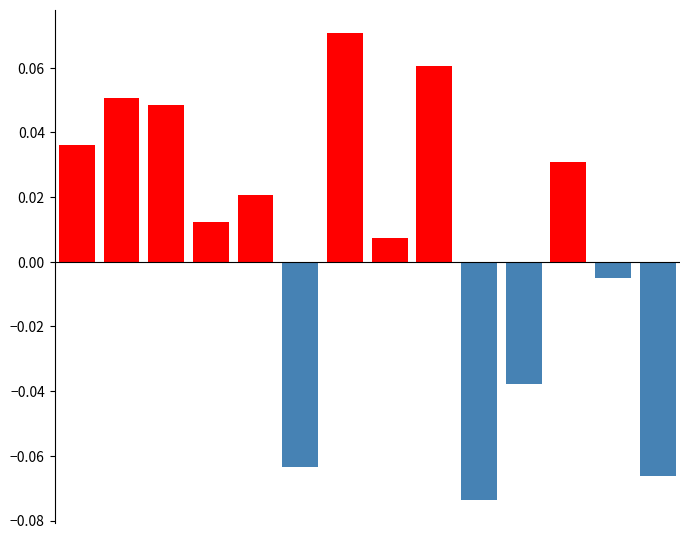

List the series in order of their overall mean, lowest first.

Negative Returns, Positive Returns